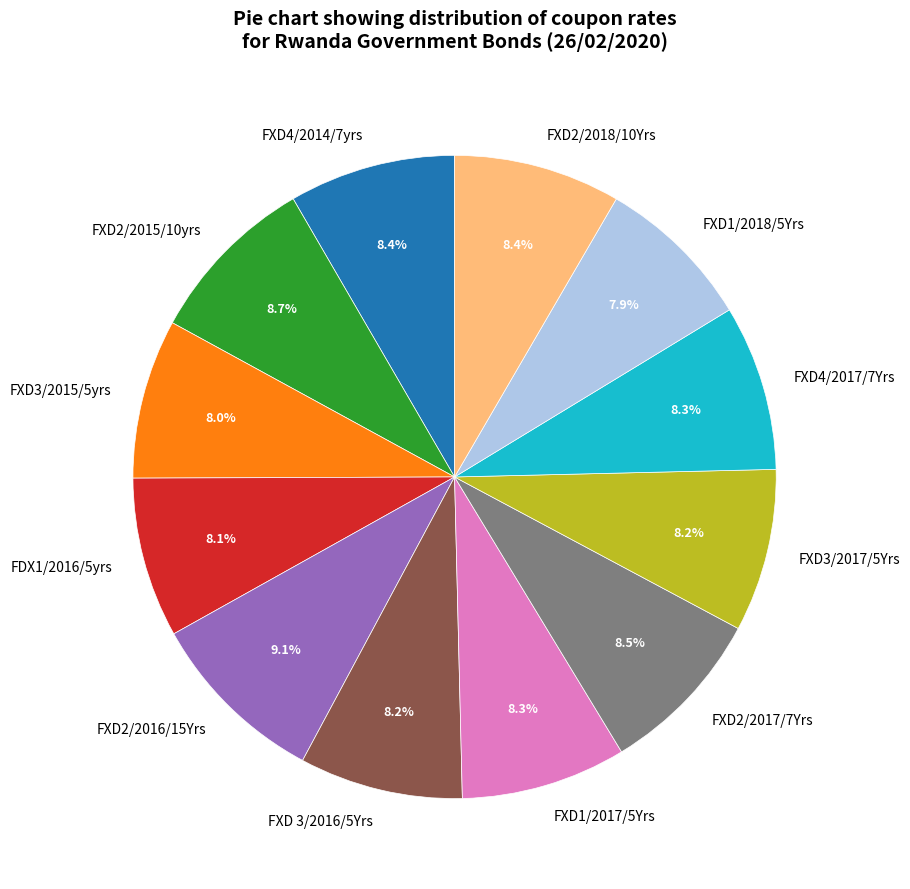

The FDX1/2016/5yrs slice represents 1% of the pie. True or false?

False